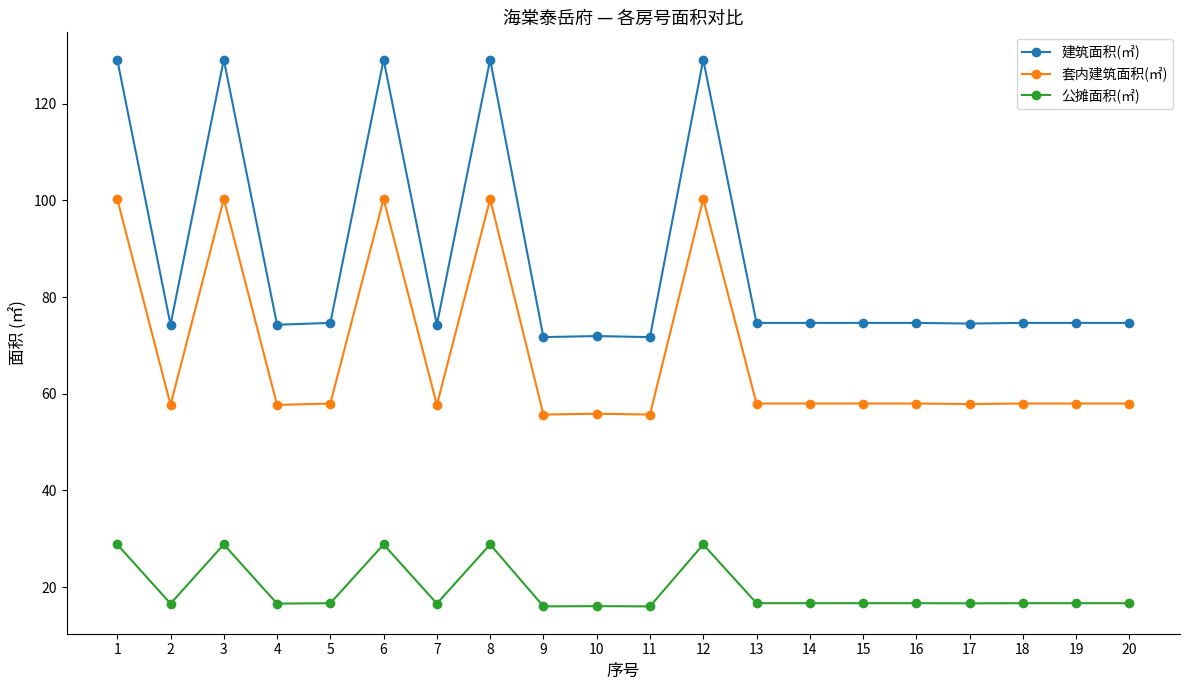

True or false: 套内建筑面积(㎡) and 公摊面积(㎡) intersect in this chart.

False